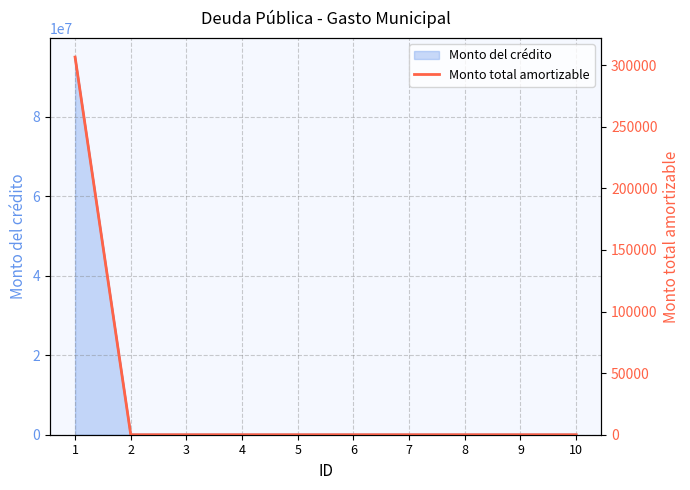

What is the highest value of the Monto del crédito series?

95000000